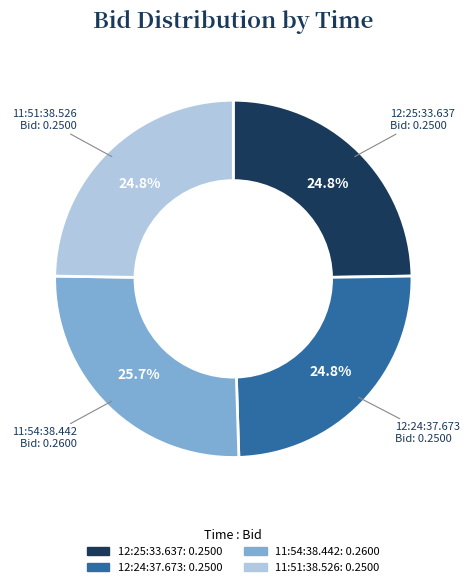

True or false: 12:24:37.673 accounts for 25% of the total.

True